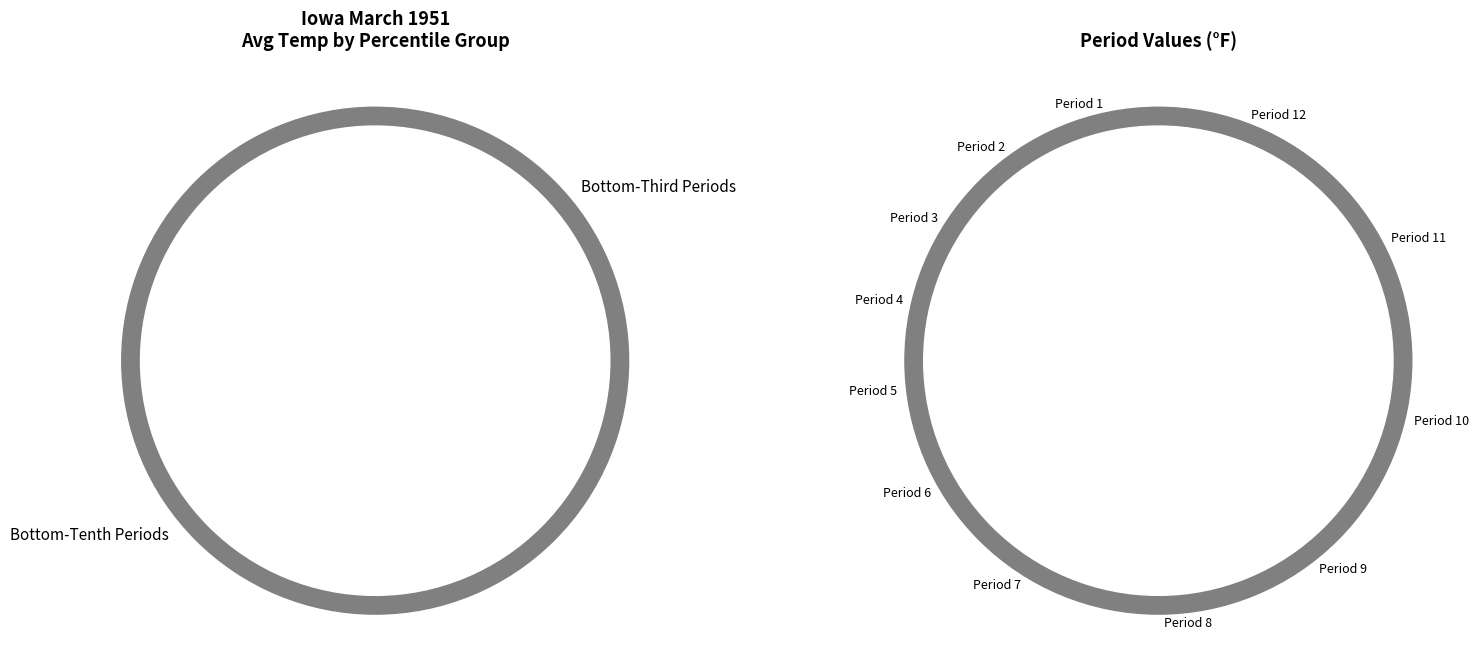

What is the change in value from Period 5 to Period 7?

+10.5